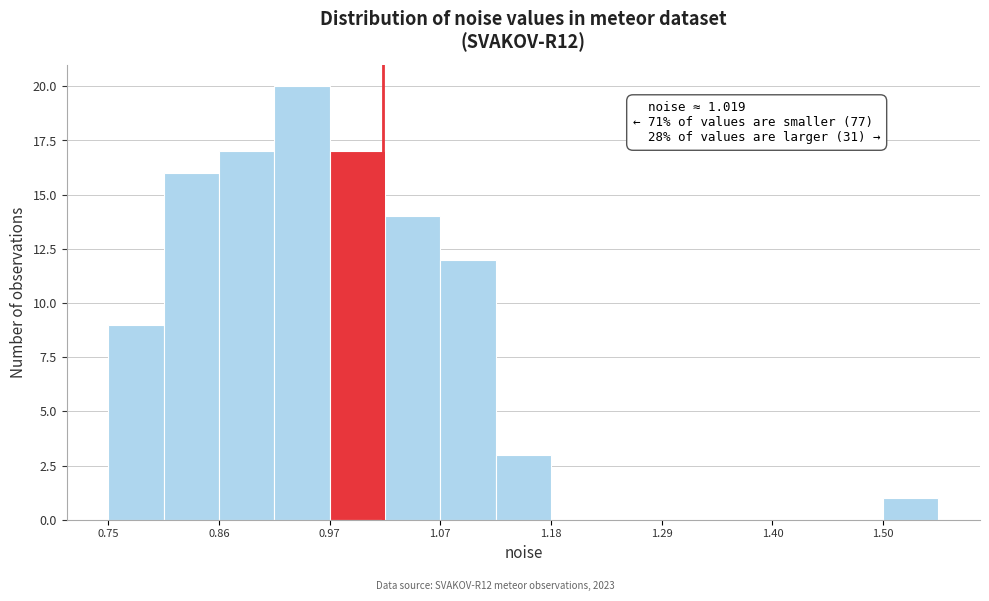

Read against the x-axis, roughly where is the centre of the tallest bar?

0.94